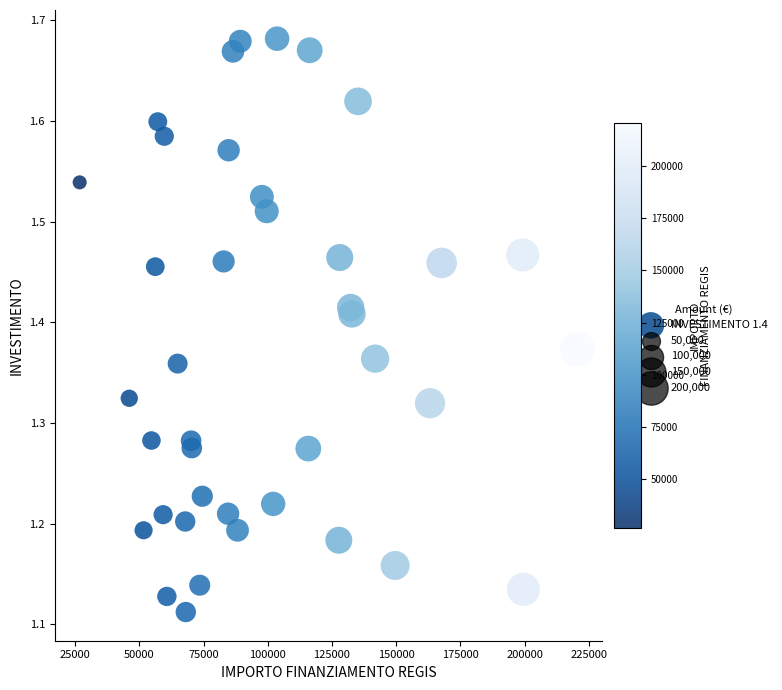

What is the range of Y values (max minus min)?

0.6